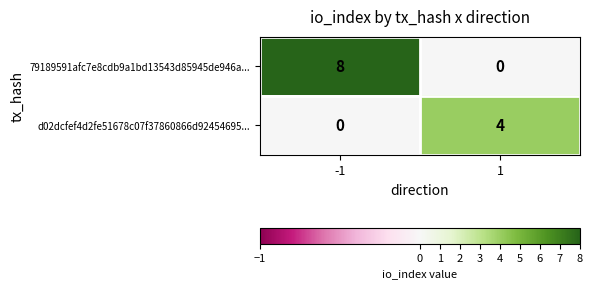

At which category does the chart reach its peak across all series?

-1